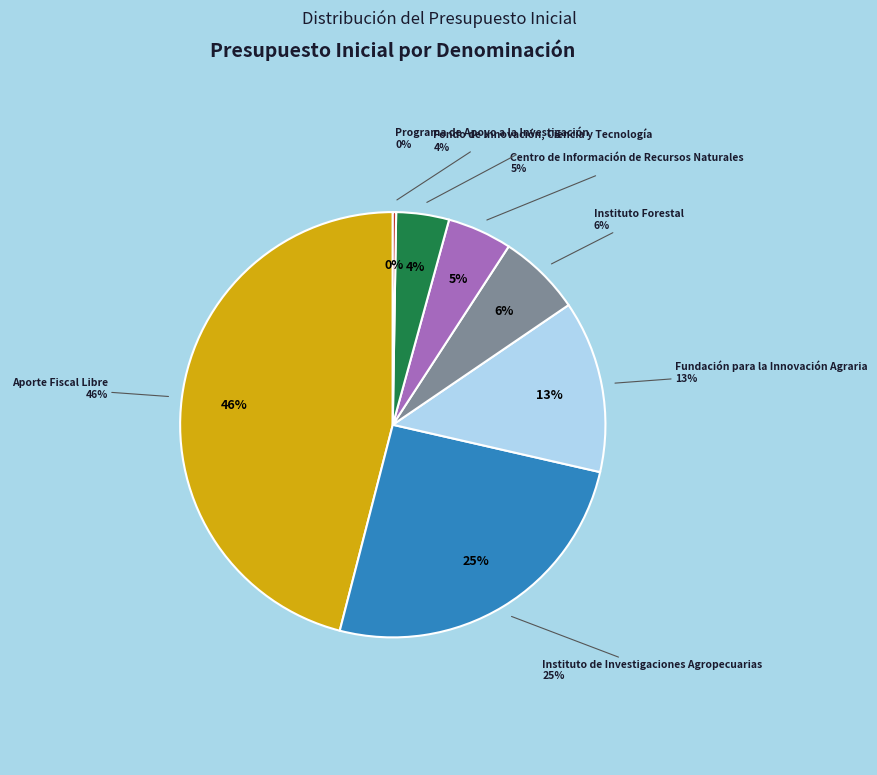

To the nearest percent, what portion does Instituto Forestal represent?

6%